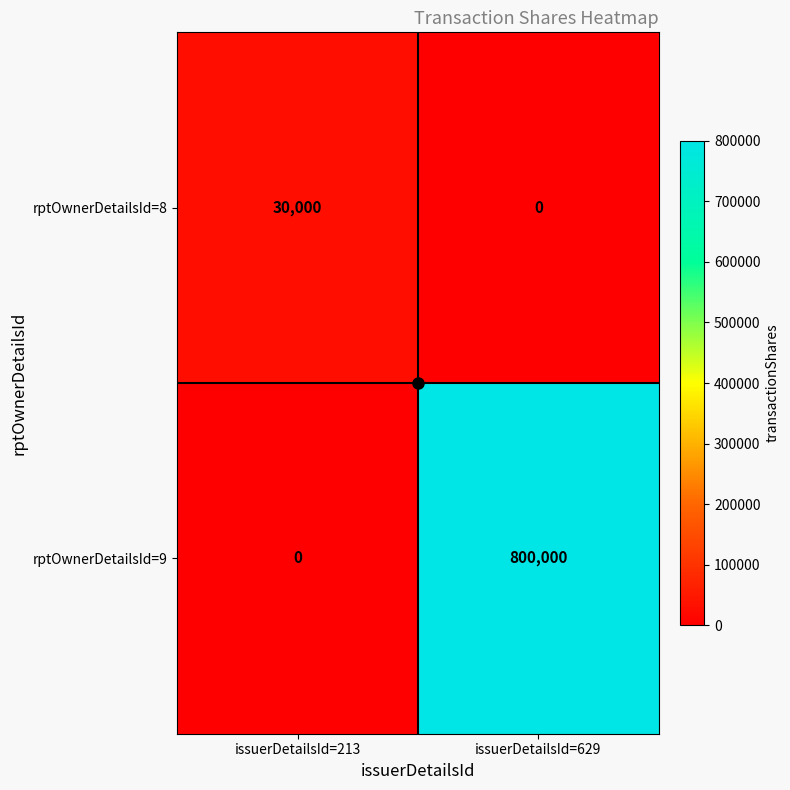

At issuerDetailsId=213, list the series in order from largest to smallest.

rptOwnerDetailsId=8, rptOwnerDetailsId=9